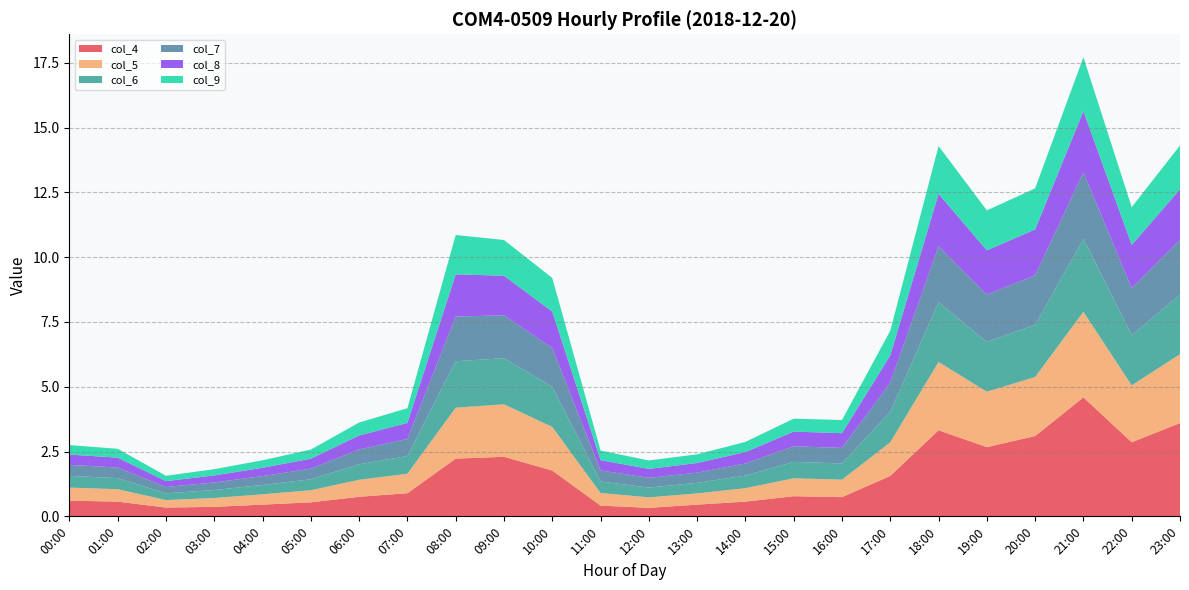

Reading left to right, list all the values displayed in this chart.

col_4: 0.6	0.6	0.3	0.4	0.5	0.5	0.8	0.9	2.2	2.3	1.8	0.4	0.3	0.5	0.6	0.8	0.7	1.6	3.3	2.7	3.1	4.6	2.9	3.6
col_5: 0.5	0.5	0.3	0.3	0.4	0.5	0.7	0.8	2.0	2.0	1.7	0.5	0.4	0.4	0.5	0.7	0.7	1.3	2.6	2.1	2.3	3.3	2.2	2.7
col_6: 0.5	0.4	0.3	0.3	0.4	0.4	0.6	0.7	1.8	1.8	1.5	0.4	0.4	0.4	0.5	0.6	0.6	1.2	2.3	1.9	2.0	2.8	1.9	2.3
col_7: 0.4	0.4	0.2	0.3	0.3	0.4	0.6	0.7	1.7	1.7	1.5	0.4	0.4	0.4	0.5	0.6	0.6	1.1	2.2	1.8	1.9	2.6	1.8	2.1
col_8: 0.4	0.4	0.2	0.3	0.3	0.4	0.5	0.6	1.6	1.5	1.4	0.4	0.3	0.4	0.4	0.6	0.6	1.1	2.0	1.7	1.8	2.4	1.7	1.9
col_9: 0.4	0.3	0.2	0.2	0.3	0.4	0.5	0.6	1.5	1.4	1.3	0.4	0.3	0.3	0.4	0.5	0.5	1.0	1.8	1.5	1.6	2.1	1.5	1.7